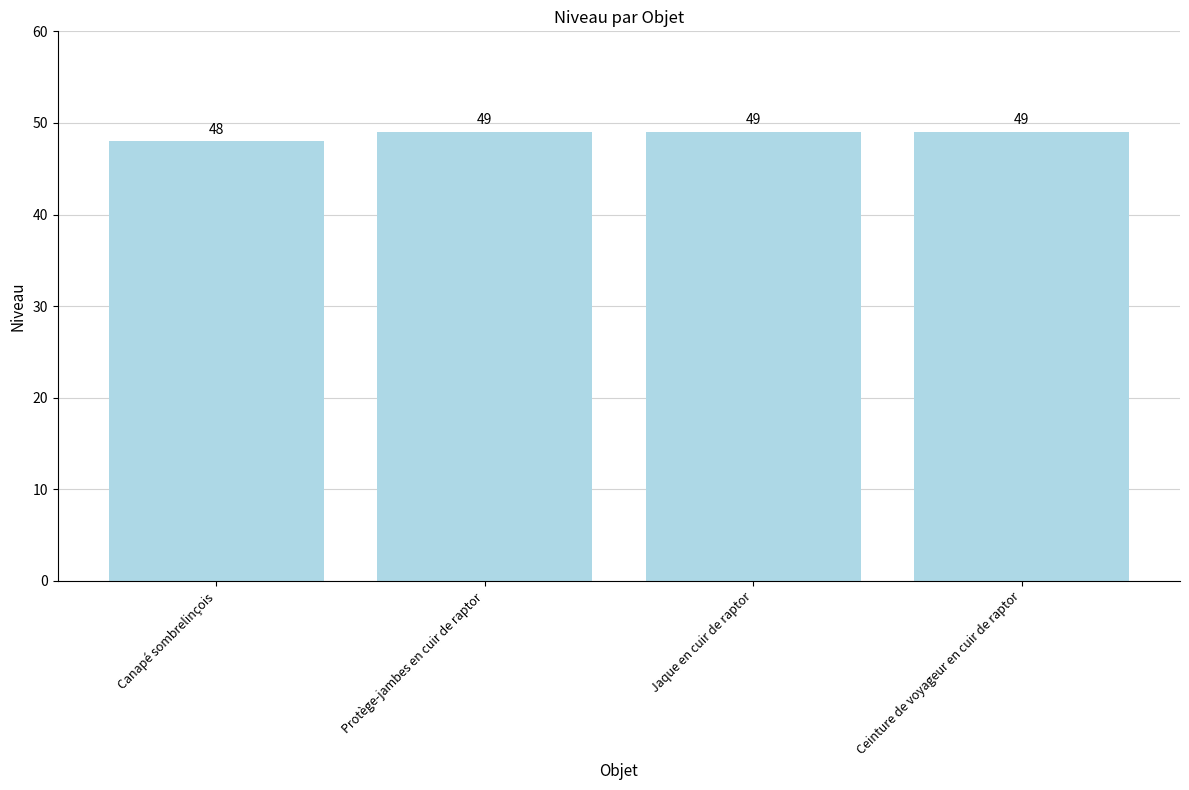

The value at Jaque en cuir de raptor is 49. True or false?

True